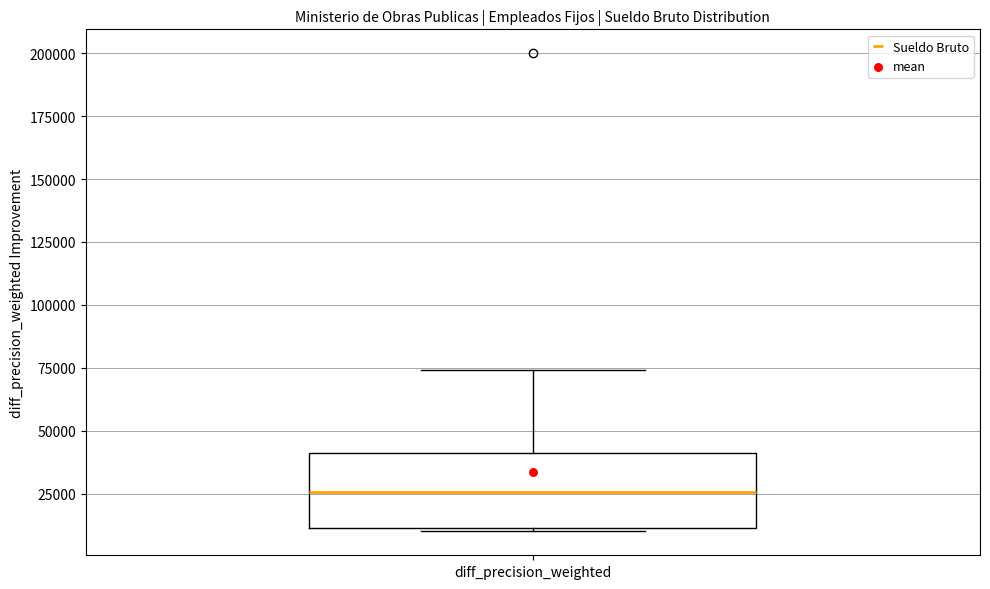

Where is the upper edge of the box for diff_precision_weighted on the y-axis? The values are not printed on the chart, so give them approximately, as read against the axis.

40000